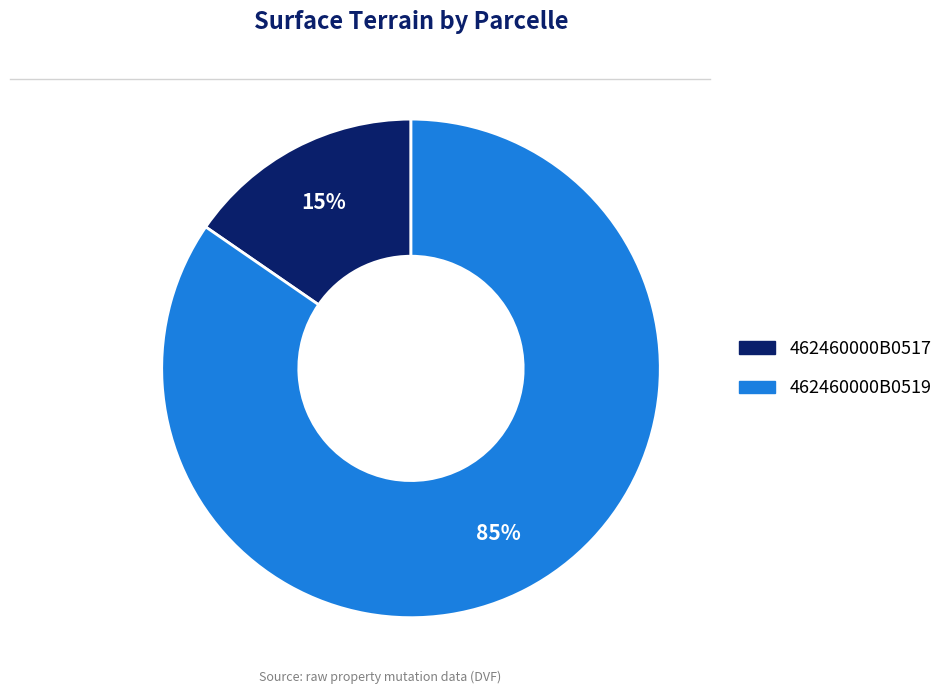

What percentage is the 462460000B0519 slice, to the nearest percent?

85%